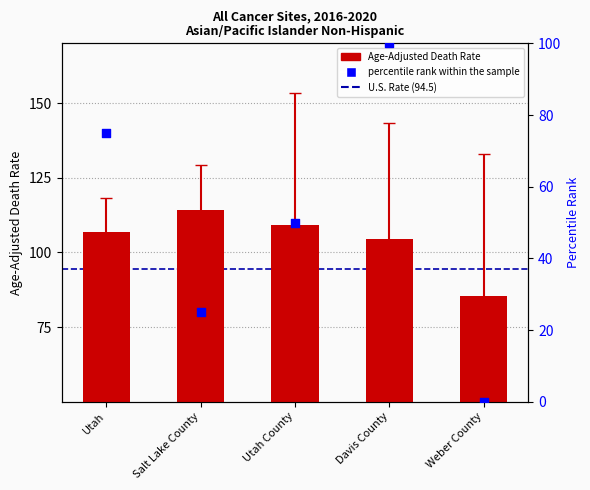

Approximately how many times larger is the value at Davis County compared to Utah County?

1.0